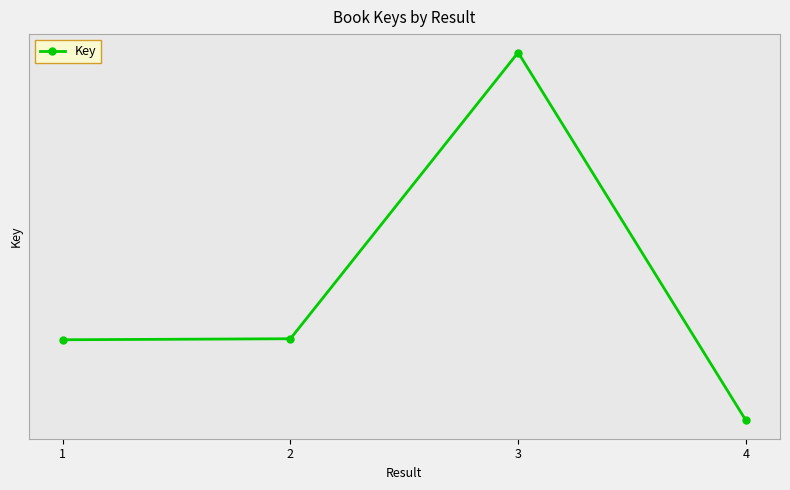

Is this an area chart (filled region under the line)?

No